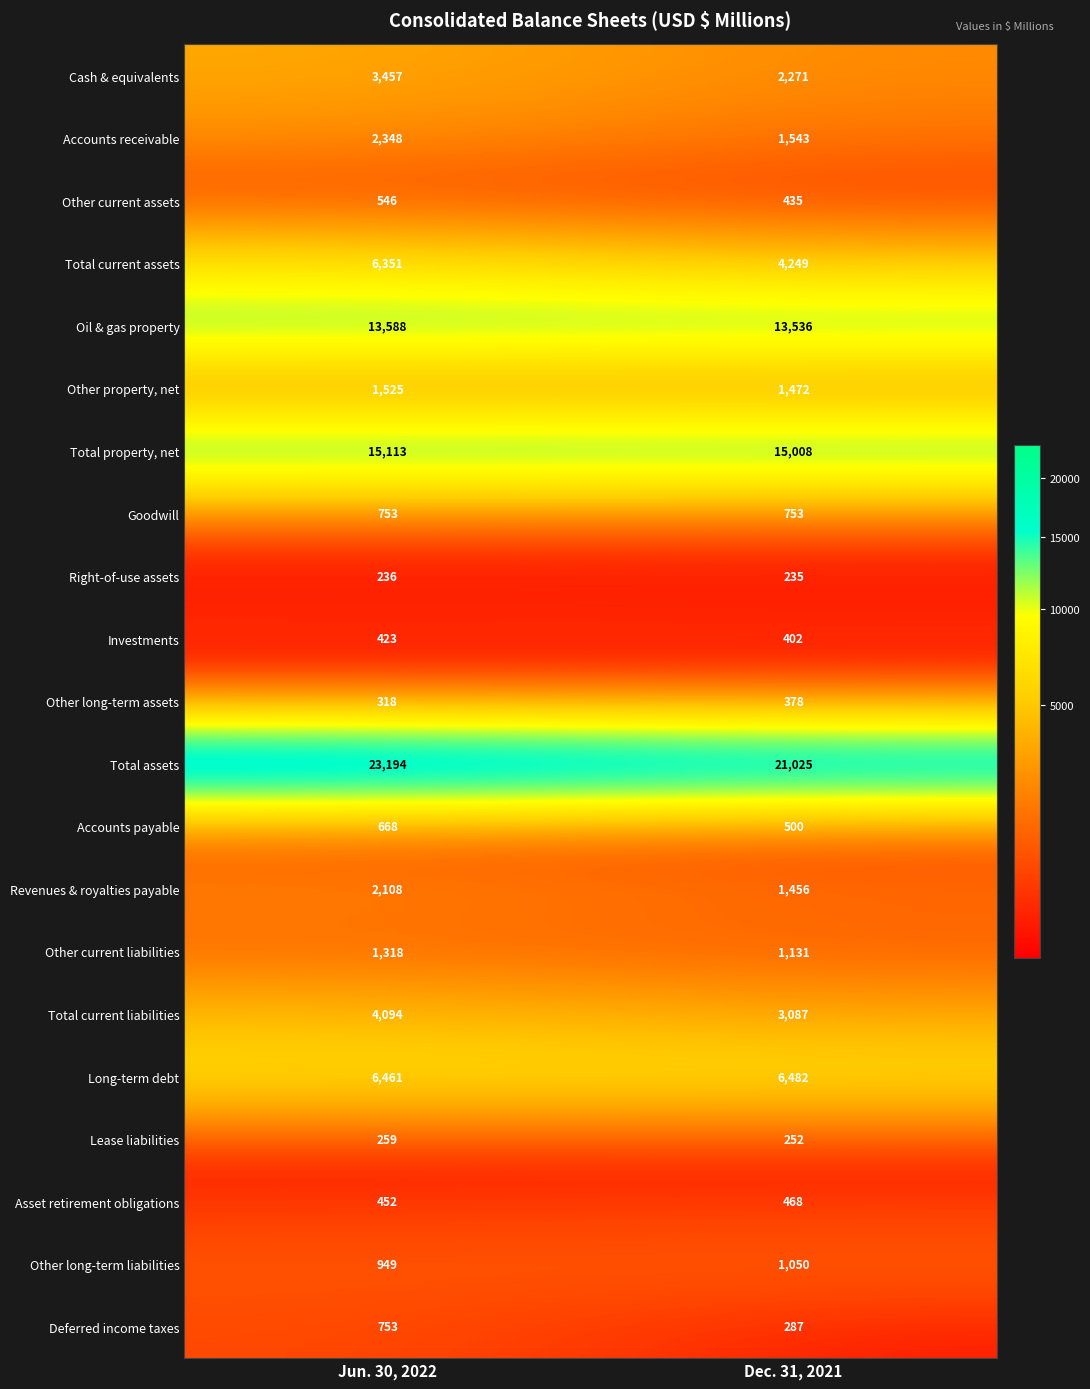

At how many categories does at least one series exceed 21554?

1